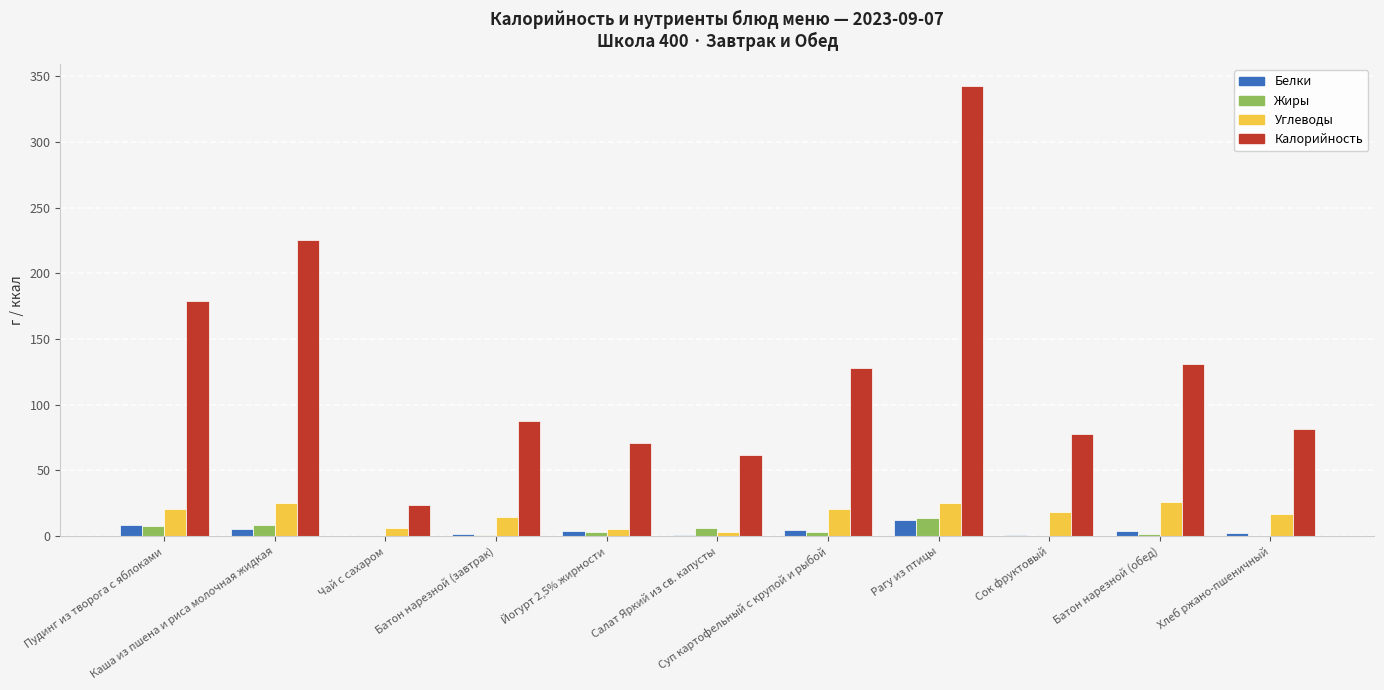

Which series has the widest spread of values?

Калорийность